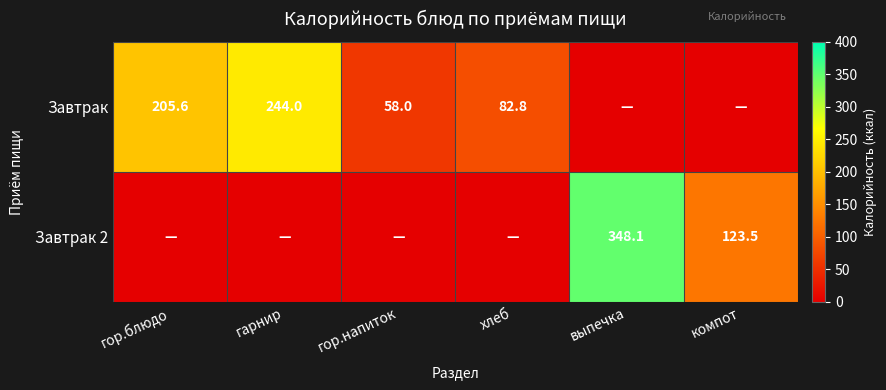

What is the difference between the Завтрак 2 values at компот and выпечка?

224.6